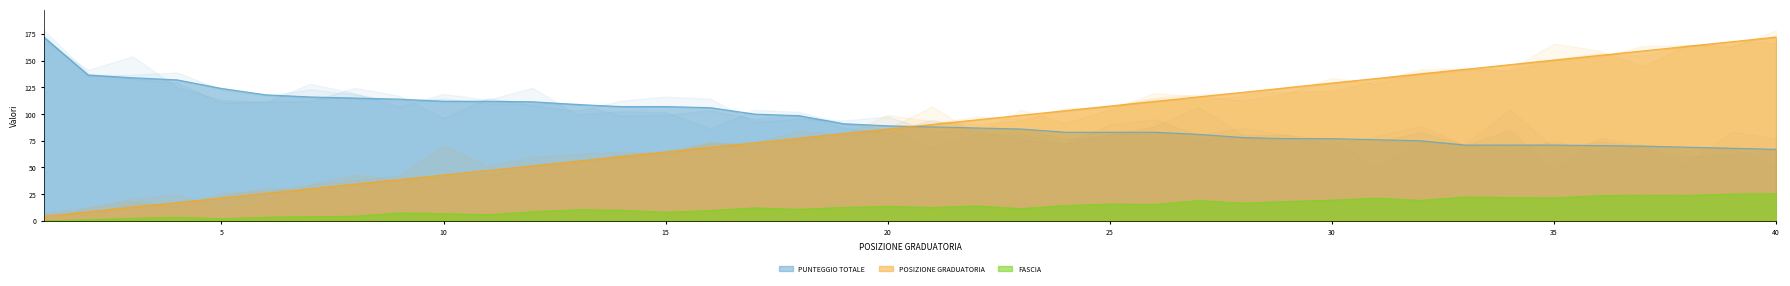

The PUNTEGGIO TOTALE series shows 67.0 at 40. True or false?

True